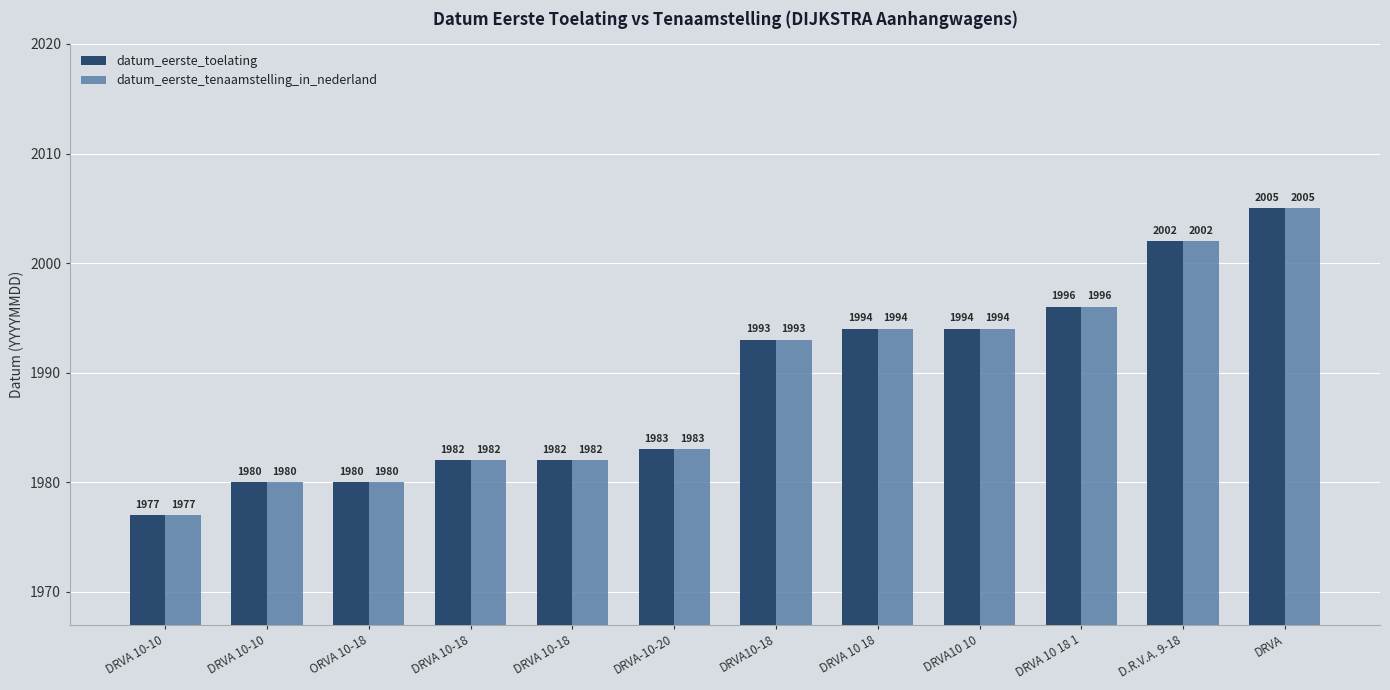

Which category has the lowest value in the datum_eerste_toelating series?

DRVA 10-10